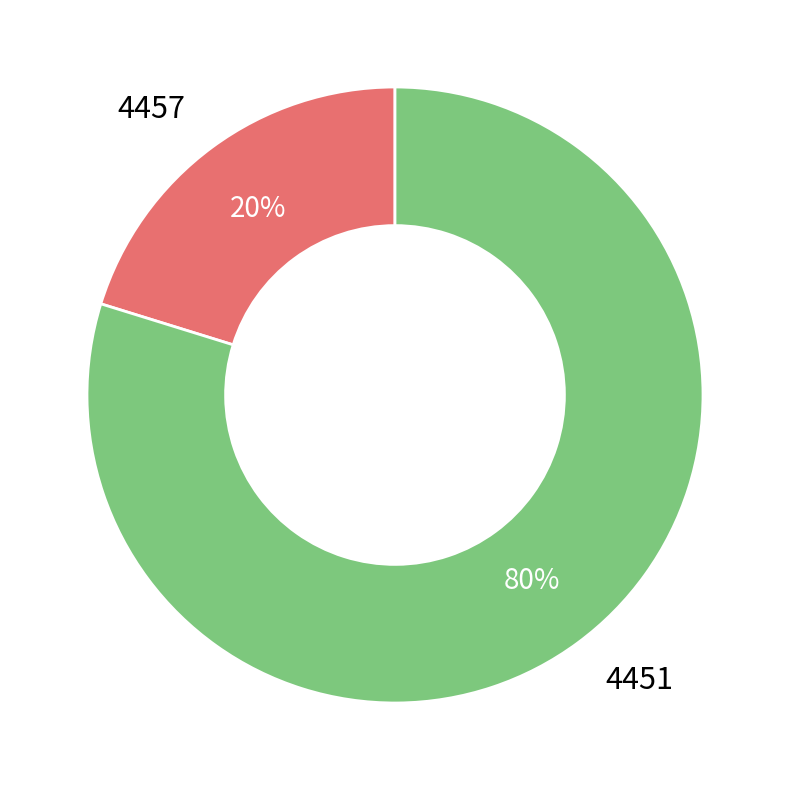

Rank the categories by value from lowest to highest.

4457, 4451